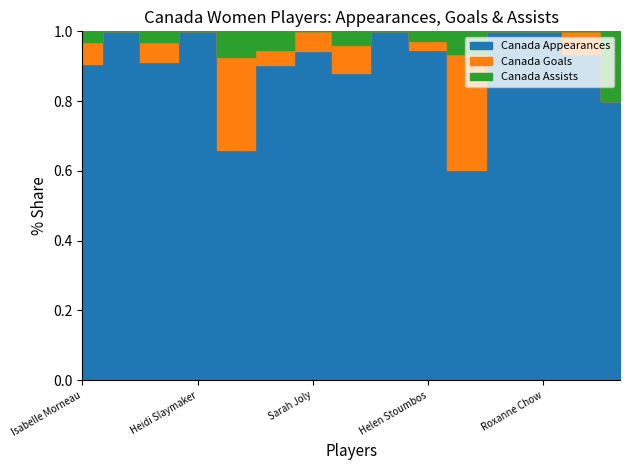

How many lines are shown in the chart?

3